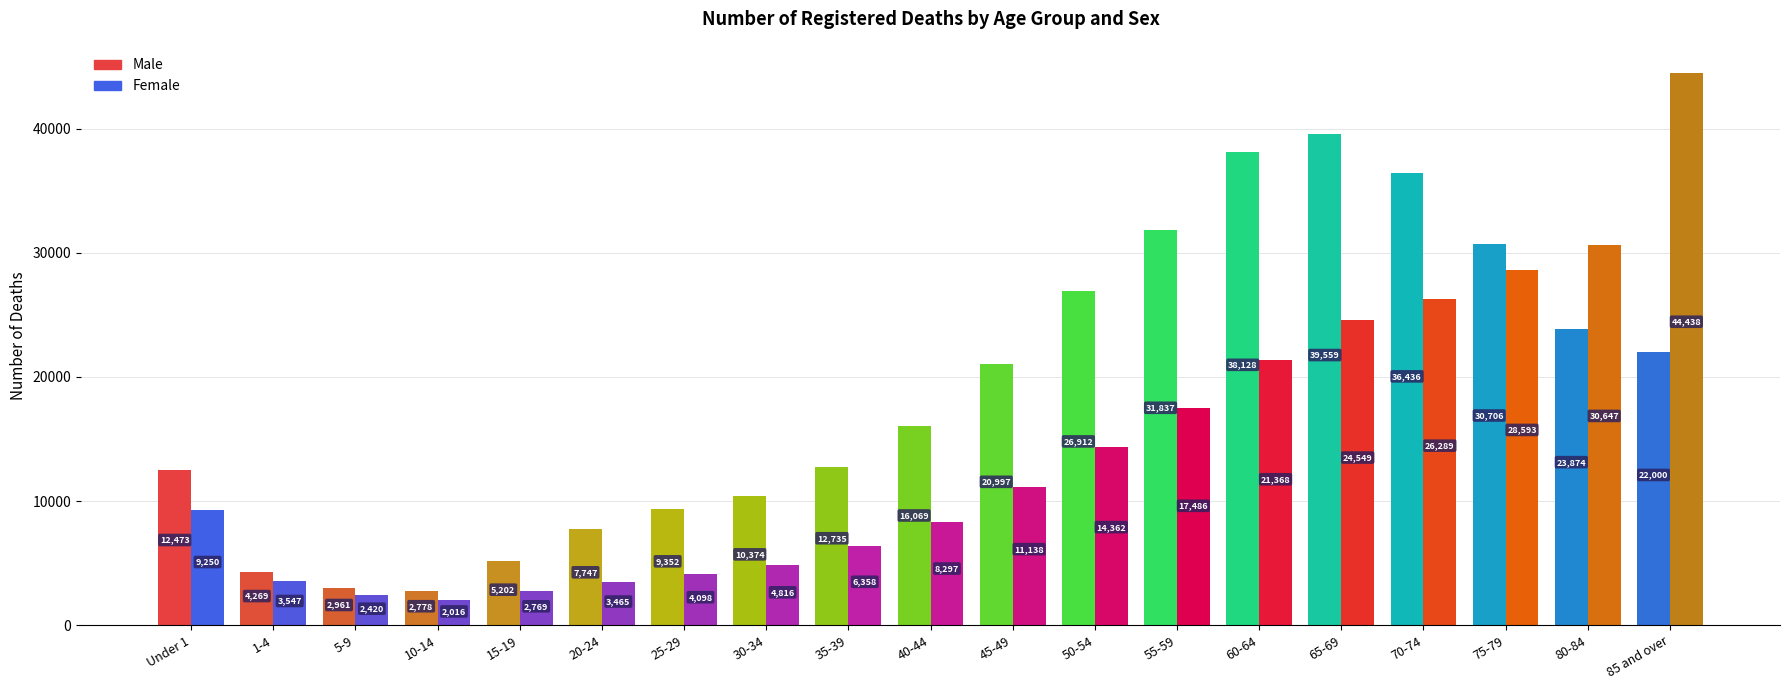

Reading left to right, what are all the values shown in this chart?

Male: 12473	4269	2961	2778	5202	7747	9352	10374	12735	16069	20997	26912	31837	38128	39559	36436	30706	23874	22000
Female: 9250	3547	2420	2016	2769	3465	4098	4816	6358	8297	11138	14362	17486	21368	24549	26289	28593	30647	44438